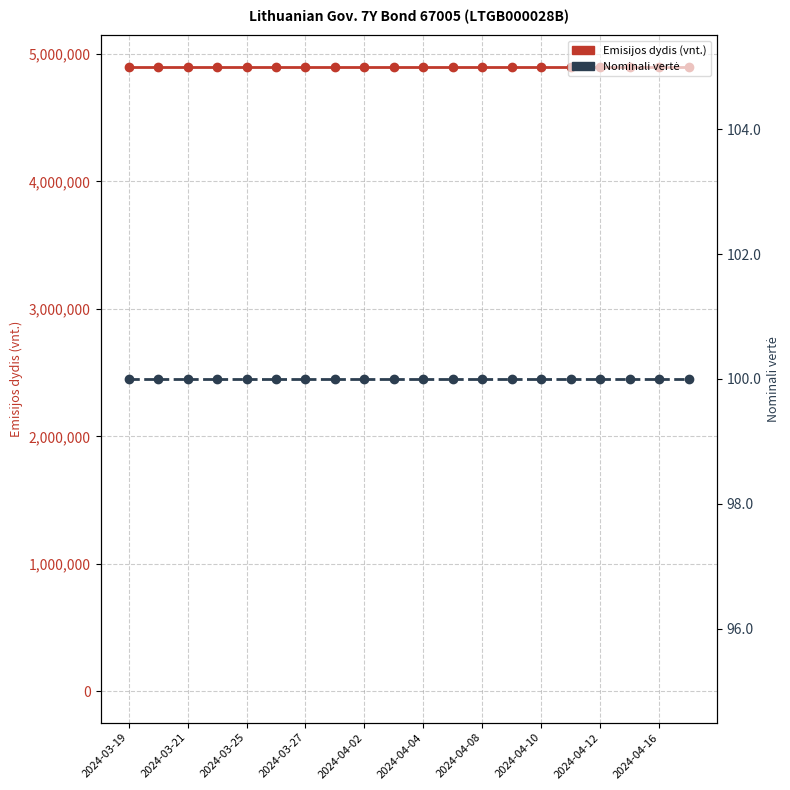

Rank the series at 2024-04-16 from lowest to highest value.

Nominali vertė, Emisijos dydis (vnt.)